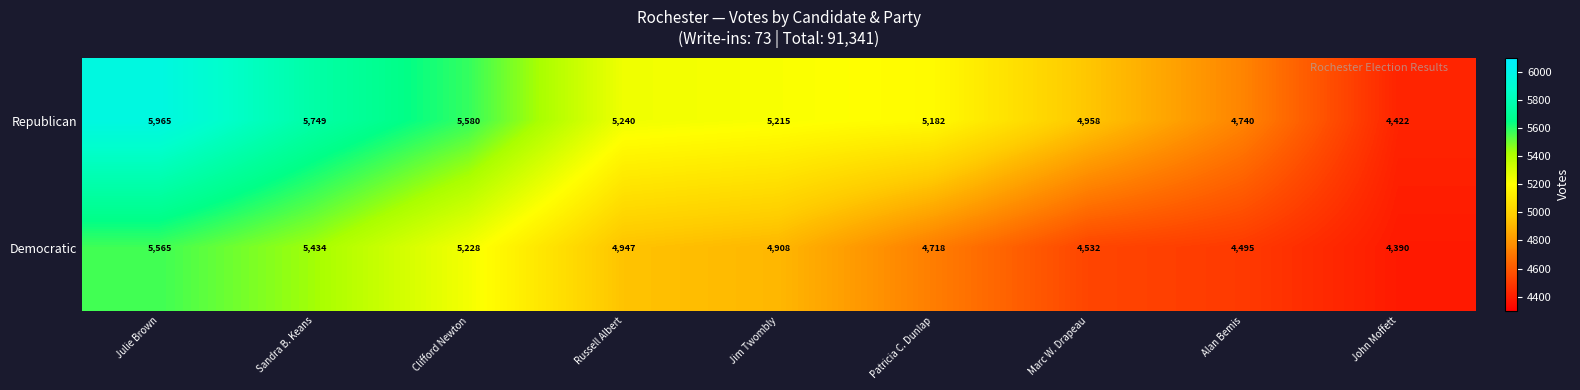

What is the difference between the highest and lowest values at Julie Brown?

400